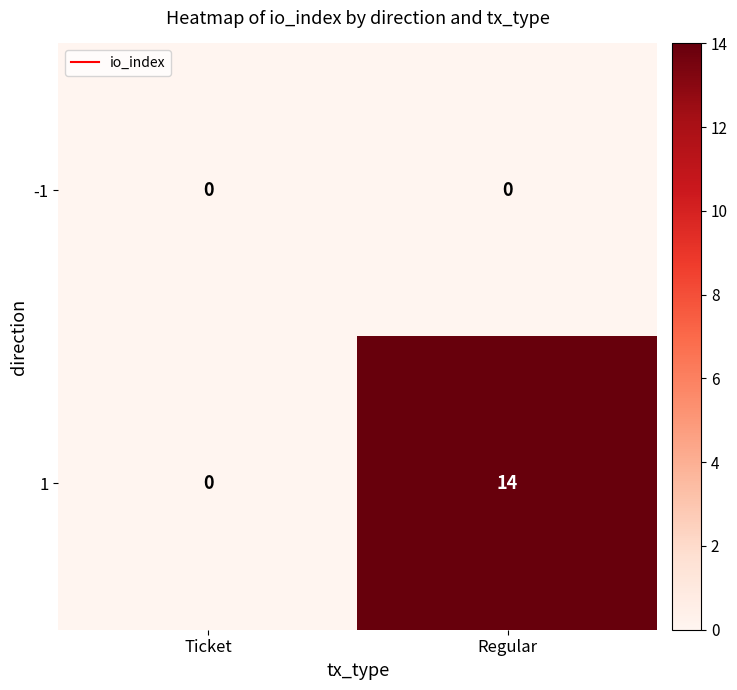

Which category has the highest value across all series?

Regular